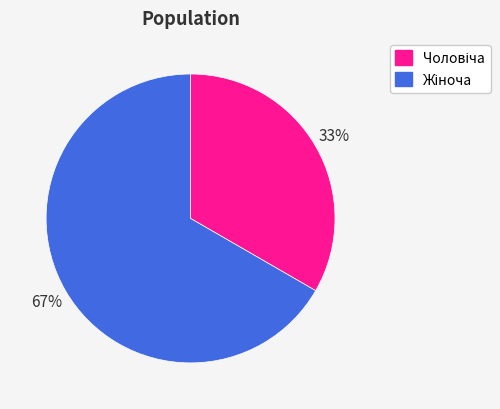

Does any single category account for the majority?

Yes